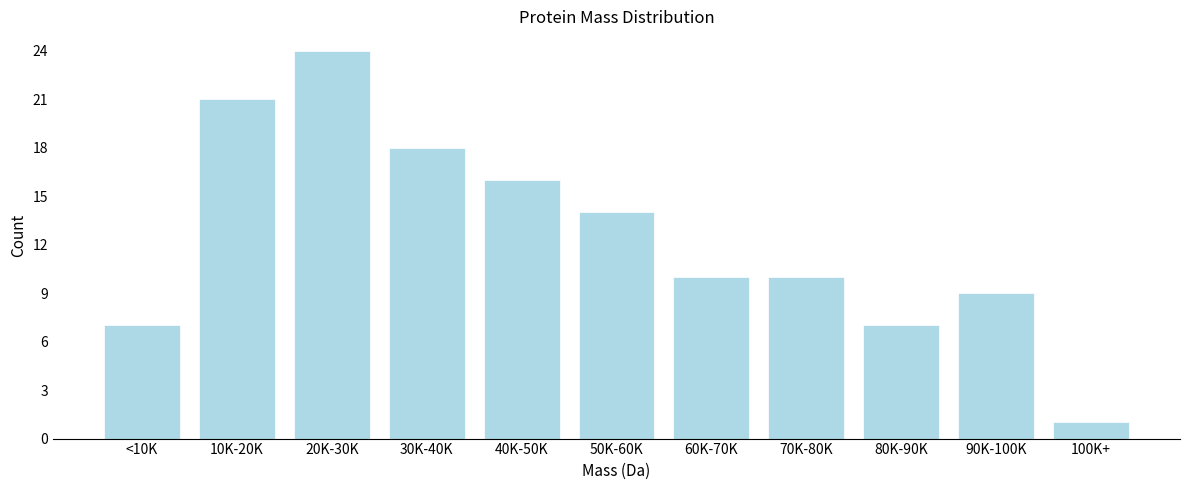

Reading left to right, extract all data points from this chart.

<10K=7	10K-20K=21	20K-30K=24	30K-40K=18	40K-50K=16	50K-60K=14	60K-70K=10	70K-80K=10	80K-90K=7	90K-100K=9	100K+=1